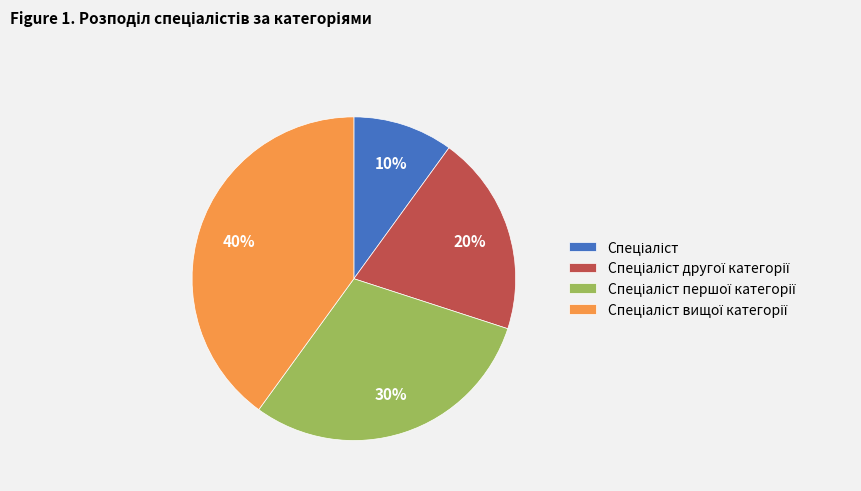

How many slices are in this pie chart?

4